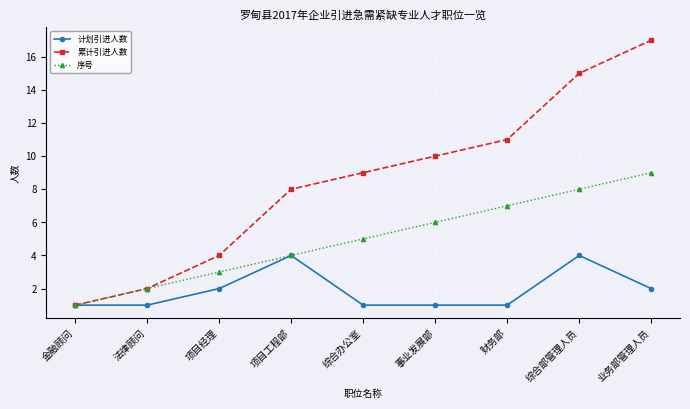

Reading left to right, what are all the values shown in this chart?

计划引进人数: 金融顾问=1	法律顾问=1	项目经理=2	项目工程部=4	综合办公室=1	事业发展部=1	财务部=1	综合部管理人员=4	业务部管理人员=2
累计引进人数: 金融顾问=1	法律顾问=2	项目经理=4	项目工程部=8	综合办公室=9	事业发展部=10	财务部=11	综合部管理人员=15	业务部管理人员=17
序号: 金融顾问=1	法律顾问=2	项目经理=3	项目工程部=4	综合办公室=5	事业发展部=6	财务部=7	综合部管理人员=8	业务部管理人员=9